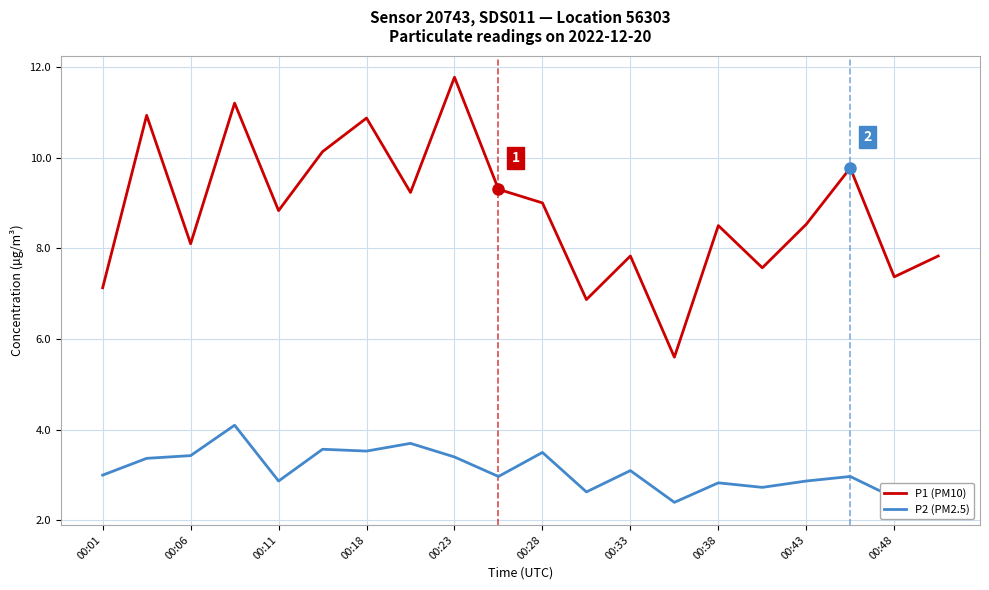

True or false: P1 (PM10) has a value of 1.7 at 00:06.

False